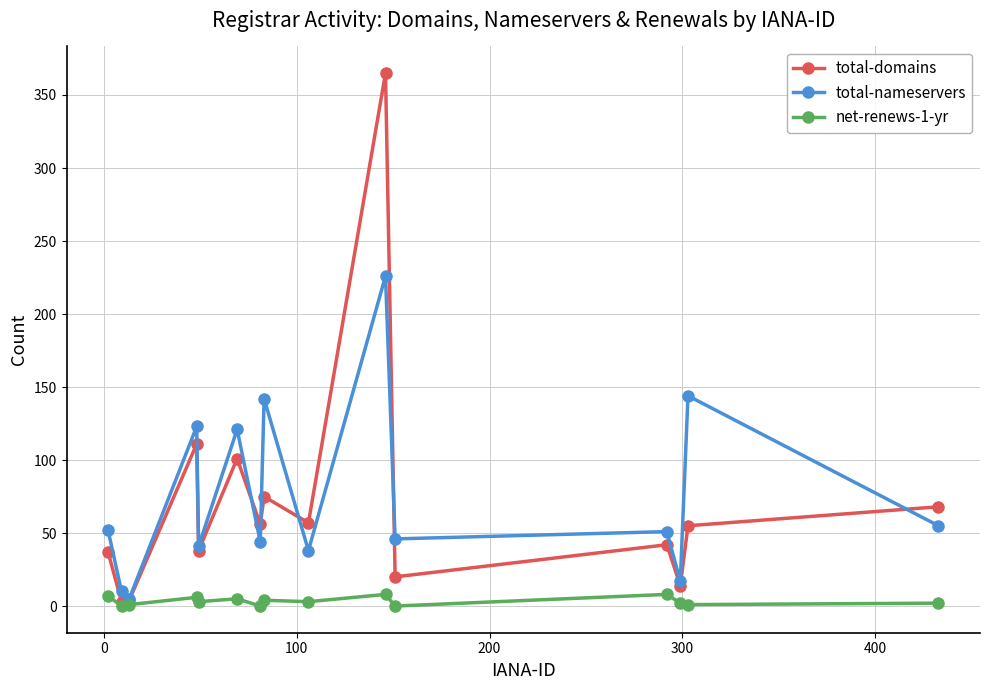

Which series has the widest spread of values?

total-domains